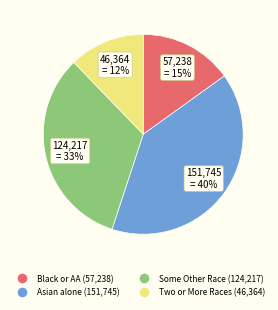

Does any single category account for the majority?

No